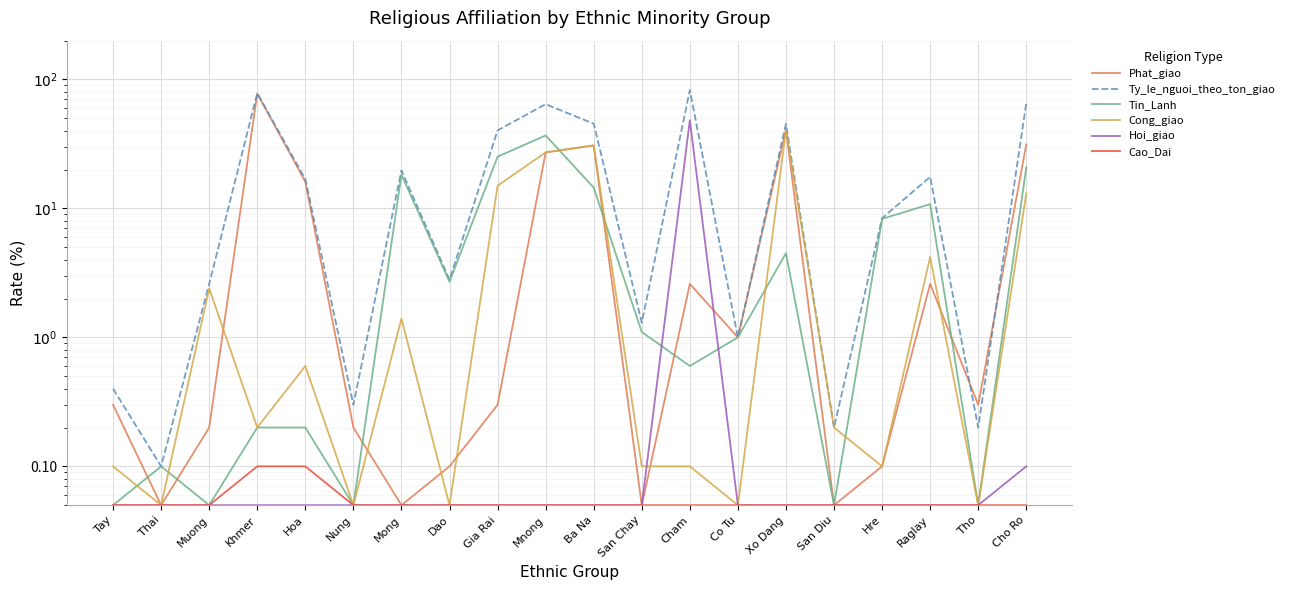

How many data points in Ty_le_nguoi_theo_ton_giao are less than 16?

10